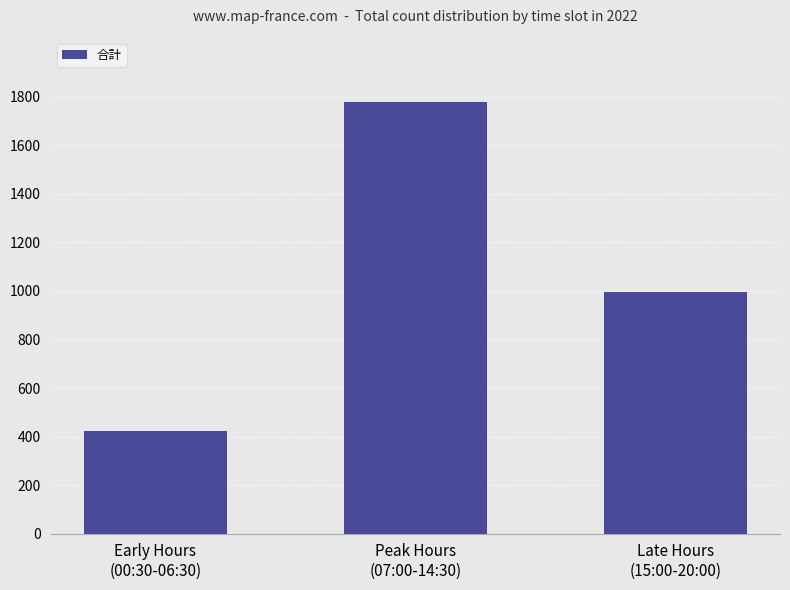

What is the label of the 2nd bar from the right?

Peak Hours
(07:00-14:30)